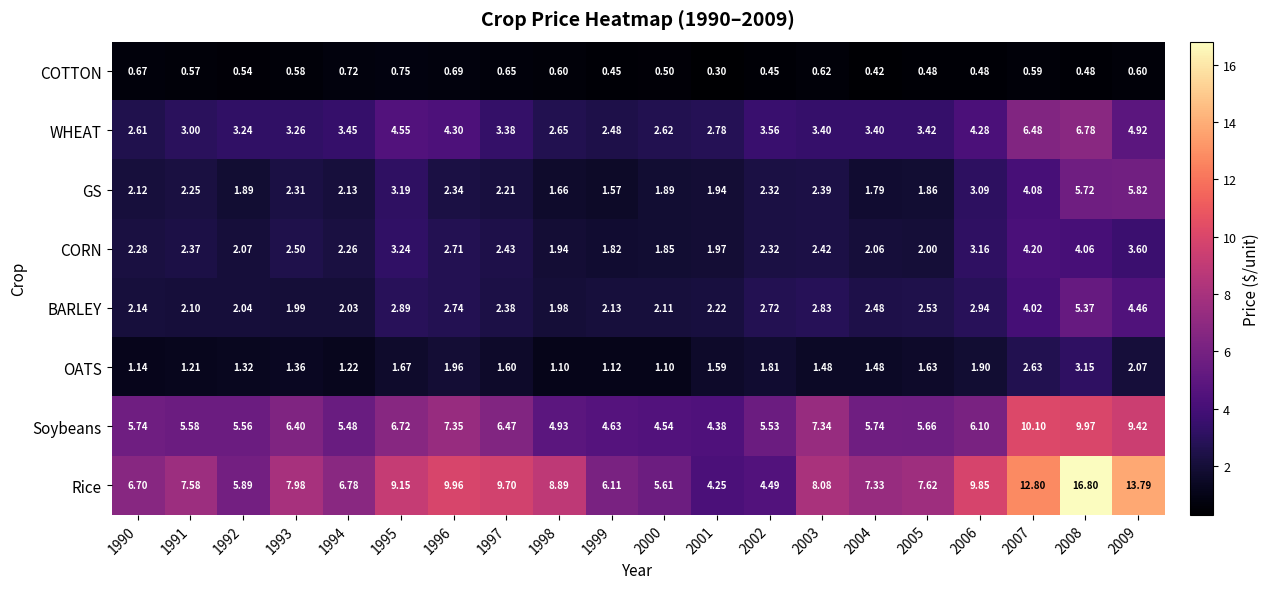

Is the value of COTTON at 2003 greater than the value of CORN at 1993?

No